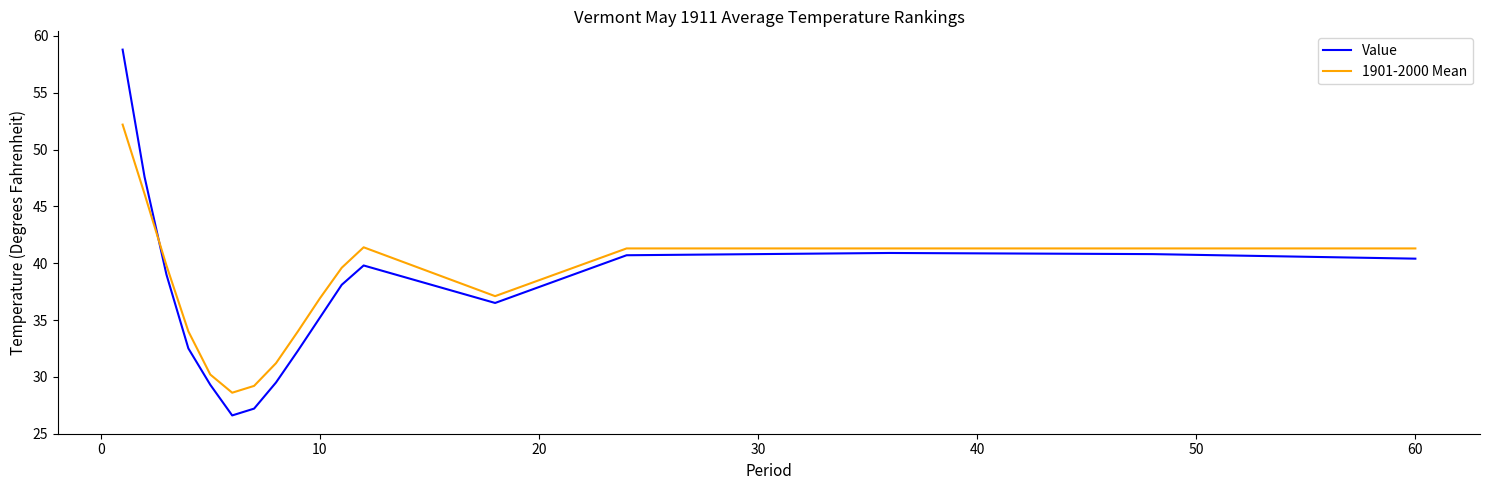

Rank the series by their maximum value, from lowest to highest.

1901-2000 Mean, Value